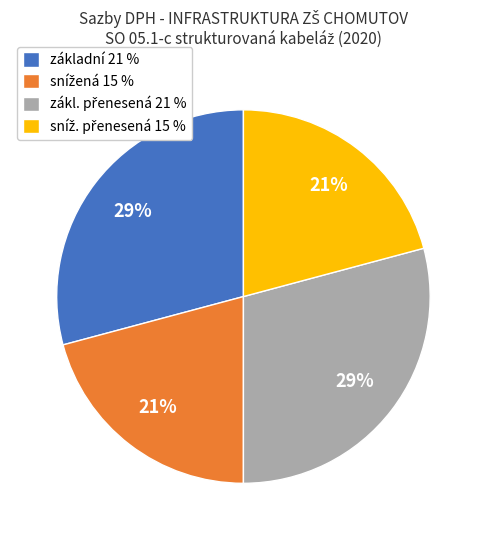

To the nearest percent, what is the difference between the largest and smallest slice percentages?

8%